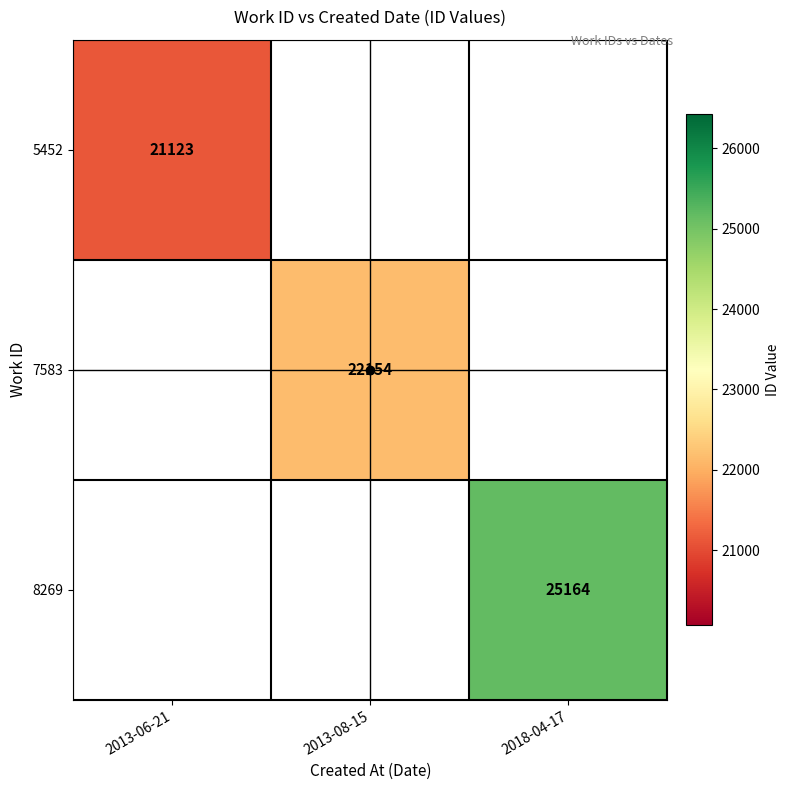

List the series in order of their peak value, lowest first.

5452, 7583, 8269